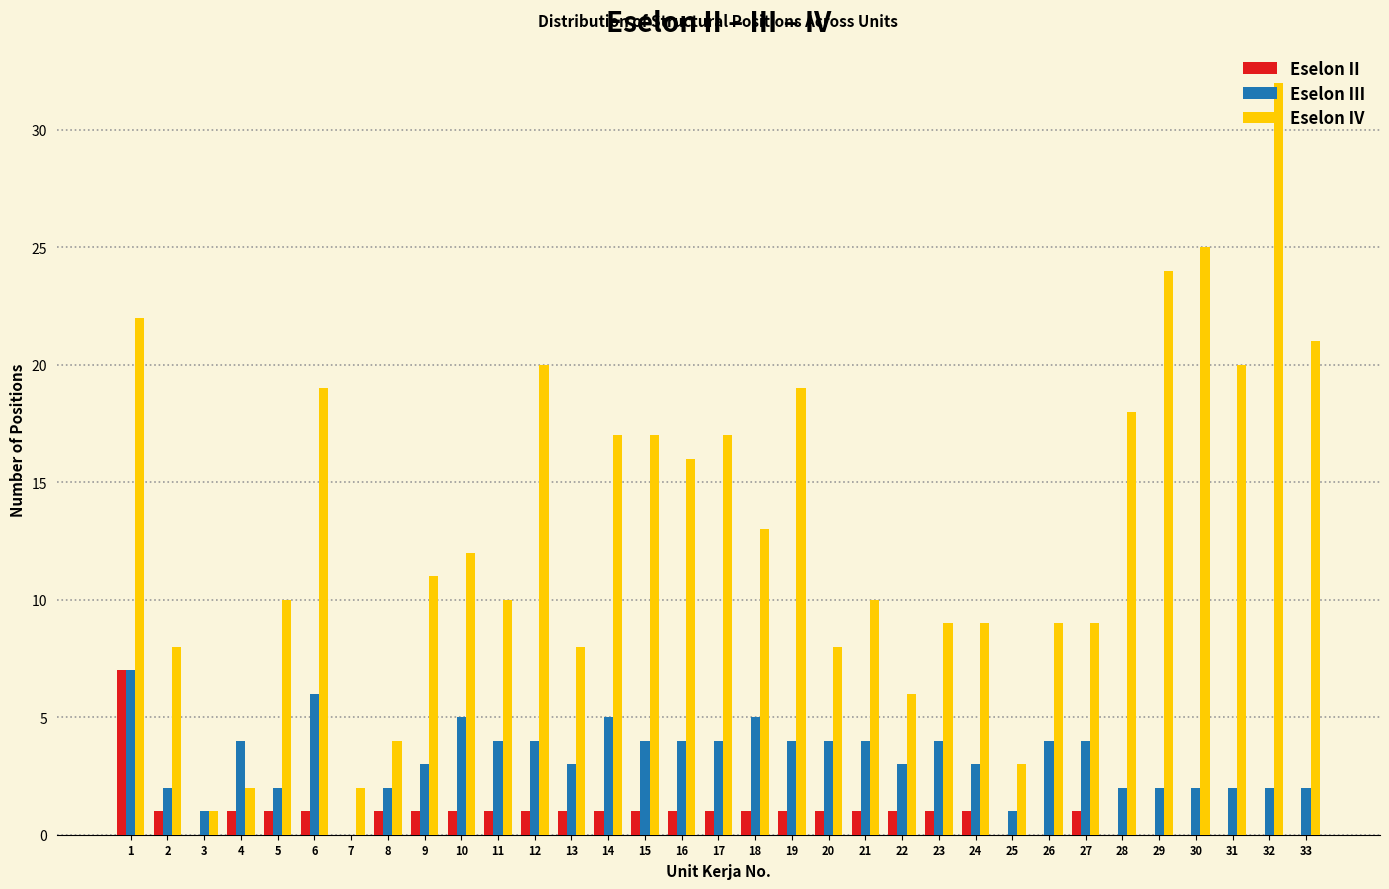

Which series changed the most between 5 and 16?

Eselon IV